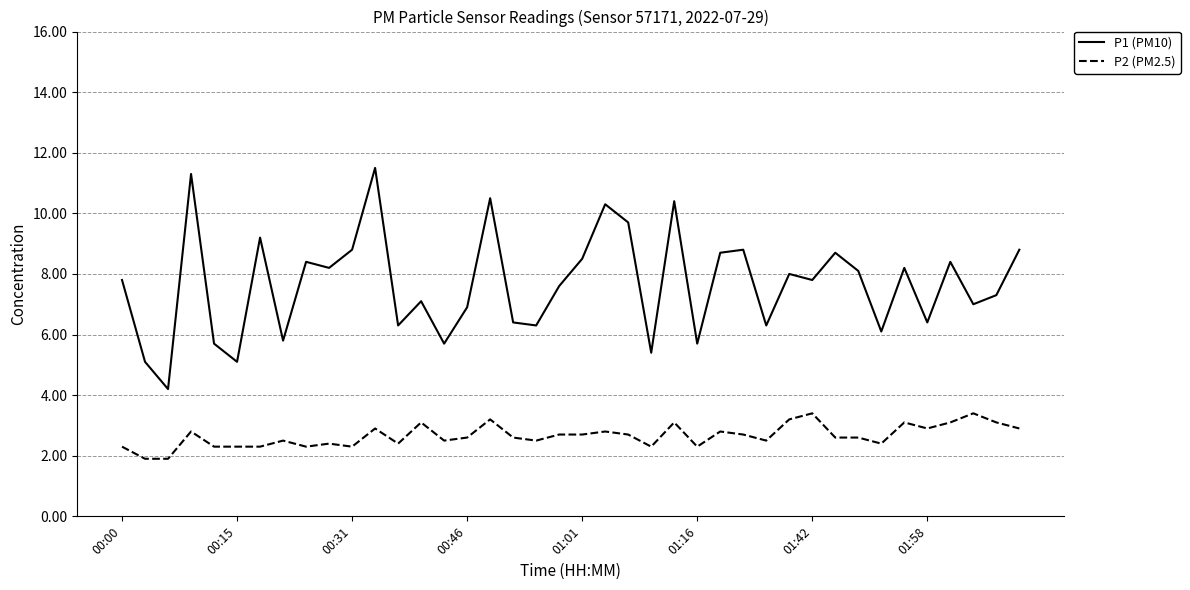

List the series in order of their overall mean, highest first.

P1 (PM10), P2 (PM2.5)